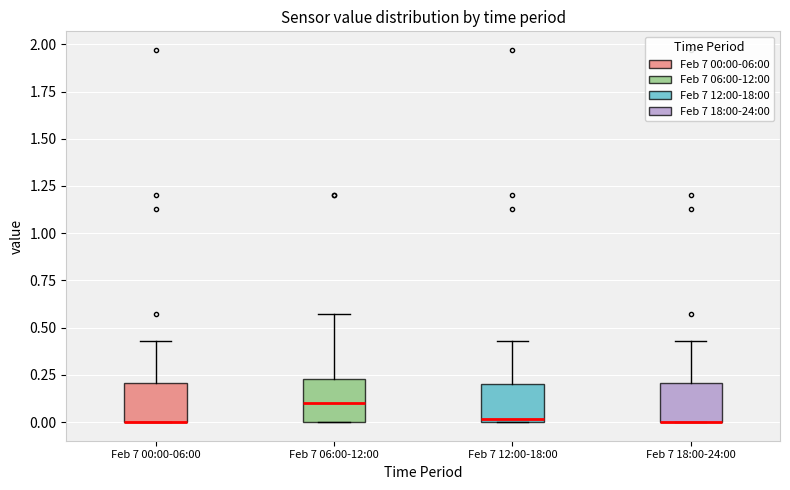

Reading left to right, transcribe this box plot: for each box, give where its median line is, the range the box spans, and where its two whiskers end, as read against the y-axis. The values are not printed on the chart, so give them approximately, as read against the axis.

Feb 7 00:00-06:00: median 0.00 (drawn on the box's lower edge), box 0.00 to 0.20, whiskers 0.00 to 0.45
Feb 7 06:00-12:00: median 0.10, box 0.00 to 0.25, whiskers 0.00 to 0.55
Feb 7 12:00-18:00: median 0.00, box 0.00 to 0.20, whiskers 0.00 to 0.45
Feb 7 18:00-24:00: median 0.00 (drawn on the box's lower edge), box 0.00 to 0.20, whiskers 0.00 to 0.45